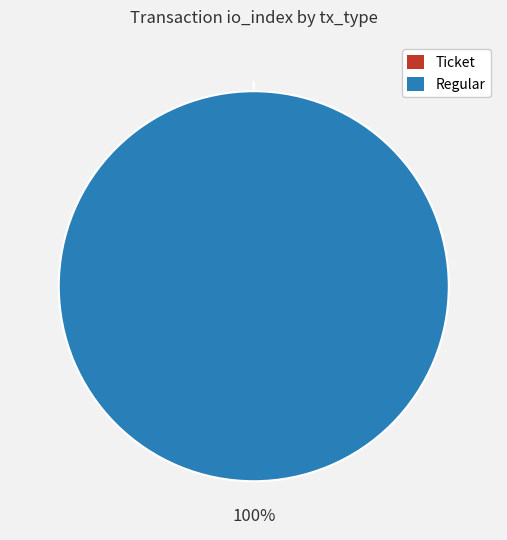

What is the smallest slice in the pie chart?

Ticket